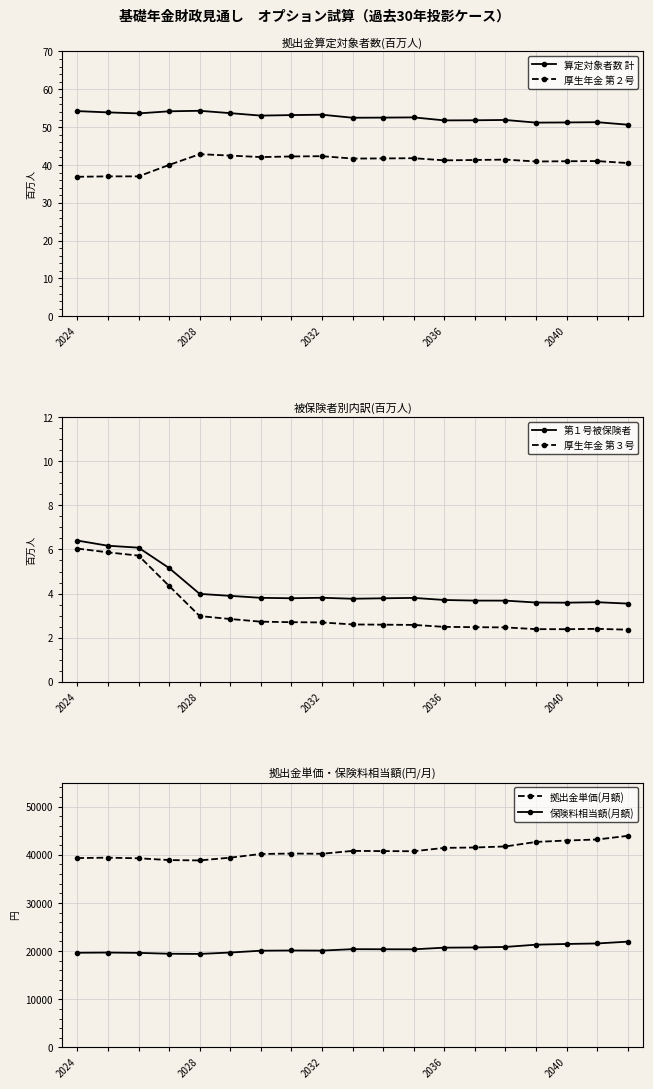

Reading left to right, extract all data points from this chart.

算定対象者数 計: 54.2	53.9	53.6	54.2	54.3	53.7	53.0	53.2	53.3	52.5	52.5	52.6	51.8	51.8	51.9	51.2	51.2	51.3	50.6
厚生年金 第２号: 36.9	37.0	37.0	40.0	42.9	42.5	42.1	42.2	42.3	41.7	41.7	41.8	41.2	41.3	41.4	40.9	41.0	41.0	40.5
第１号被保険者: 6.4	6.2	6.1	5.2	4.0	3.9	3.8	3.8	3.8	3.8	3.8	3.8	3.7	3.7	3.7	3.6	3.6	3.6	3.5
厚生年金 第３号: 6.0	5.9	5.7	4.3	3.0	2.8	2.7	2.7	2.7	2.6	2.6	2.6	2.5	2.5	2.5	2.4	2.4	2.4	2.4
拠出金単価(月額): 39319.3	39398.7	39274.2	38901.3	38828.9	39409.2	40165.9	40255.8	40209.0	40808.5	40765.8	40738.5	41432.6	41513.9	41732.6	42668.7	42961.7	43174.6	43930.6
保険料相当額(月額): 19659.7	19699.3	19637.1	19450.6	19414.5	19704.6	20083.0	20127.9	20104.5	20404.2	20382.9	20369.3	20716.3	20757.0	20866.3	21334.3	21480.9	21587.3	21965.3